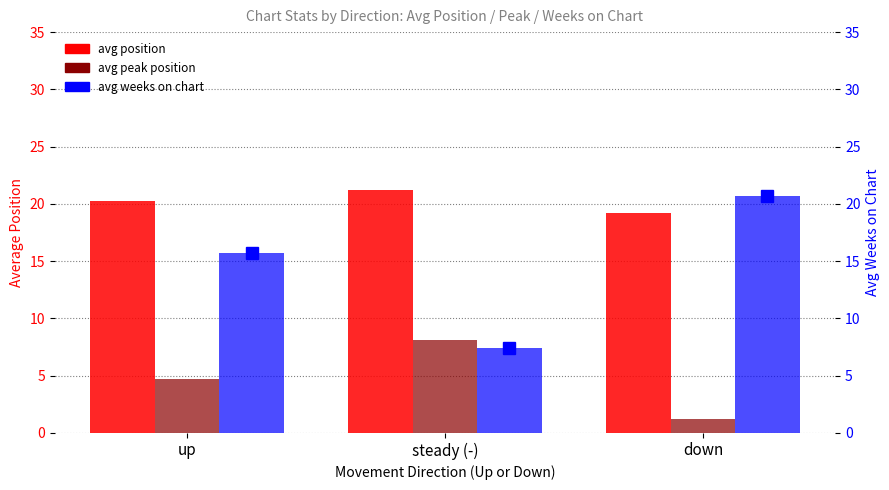

The value of avg peak position at up is 4.7. True or false?

True